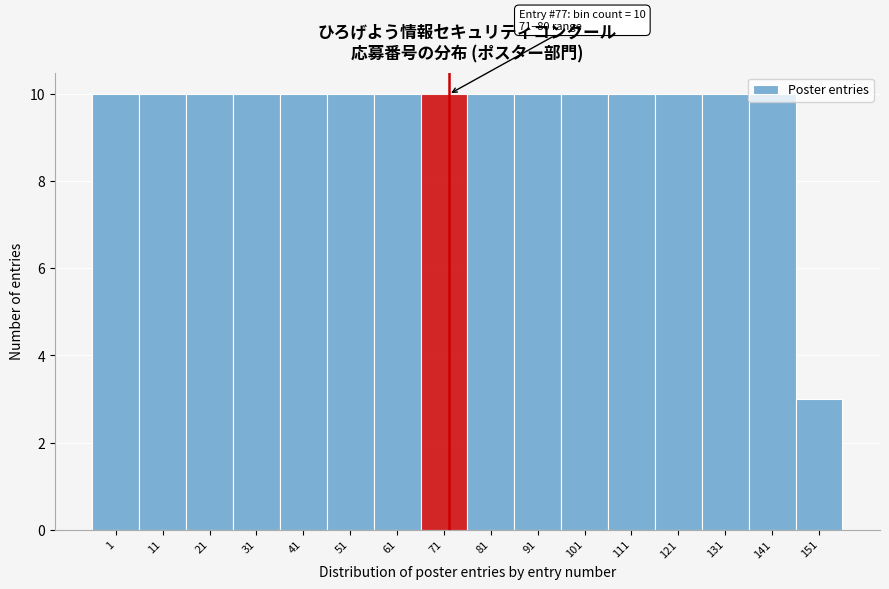

What is the ratio of the value at 111 to the value at 131?

1.0